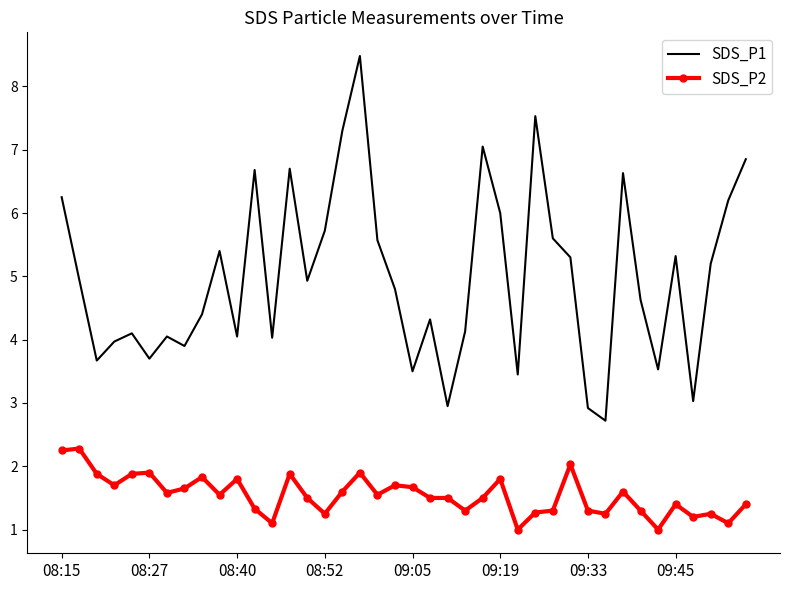

True or false: SDS_P2 has more than 2 interior local peaks.

True